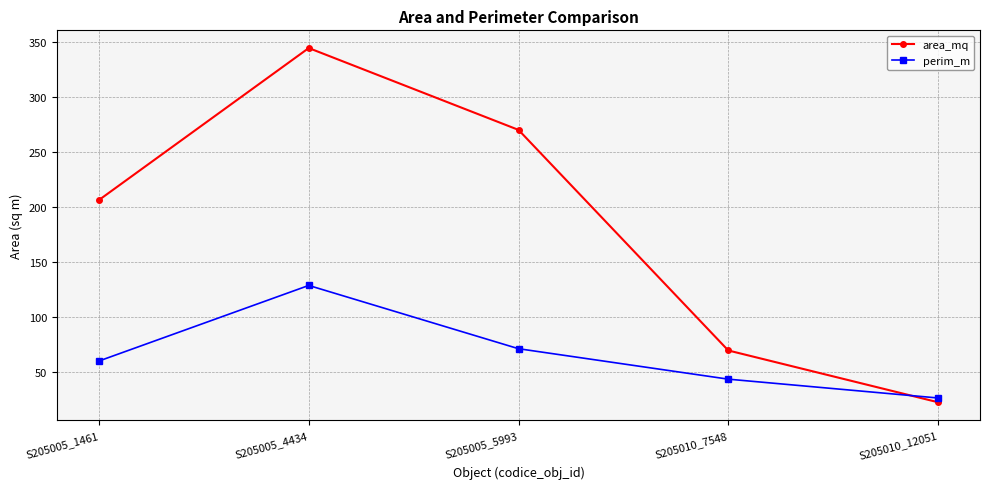

What is the greatest value displayed?

344.3